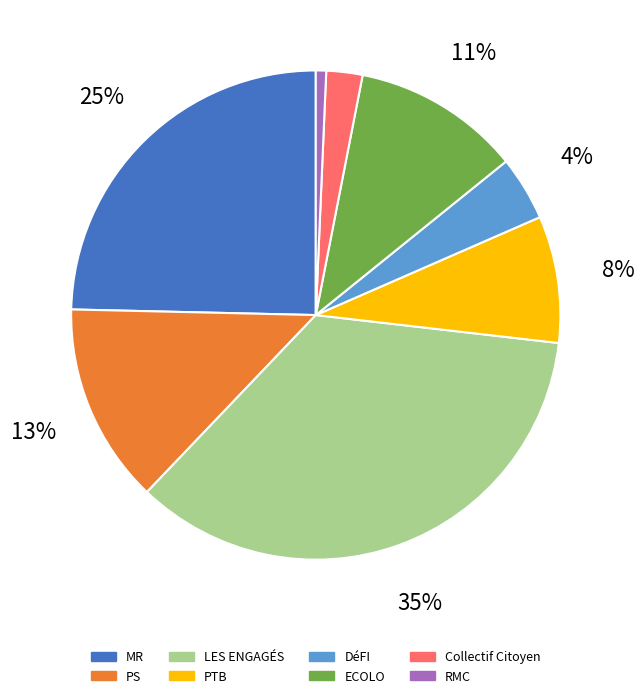

Between LES ENGAGÉS and Collectif Citoyen, which is larger?

LES ENGAGÉS